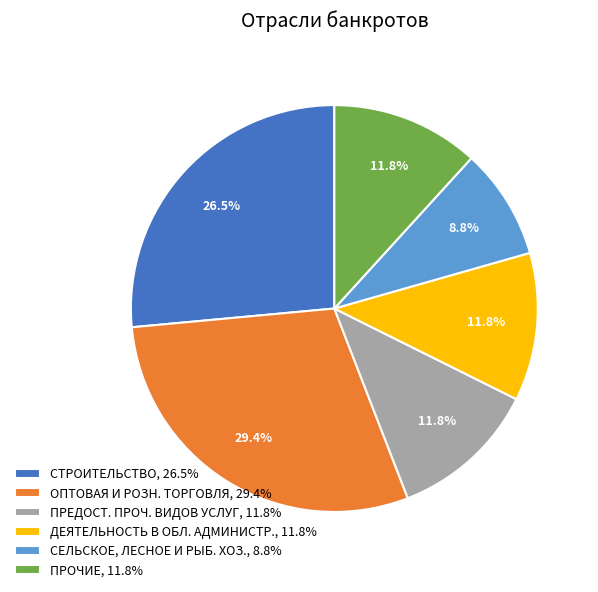

Is there a majority slice in this chart?

No